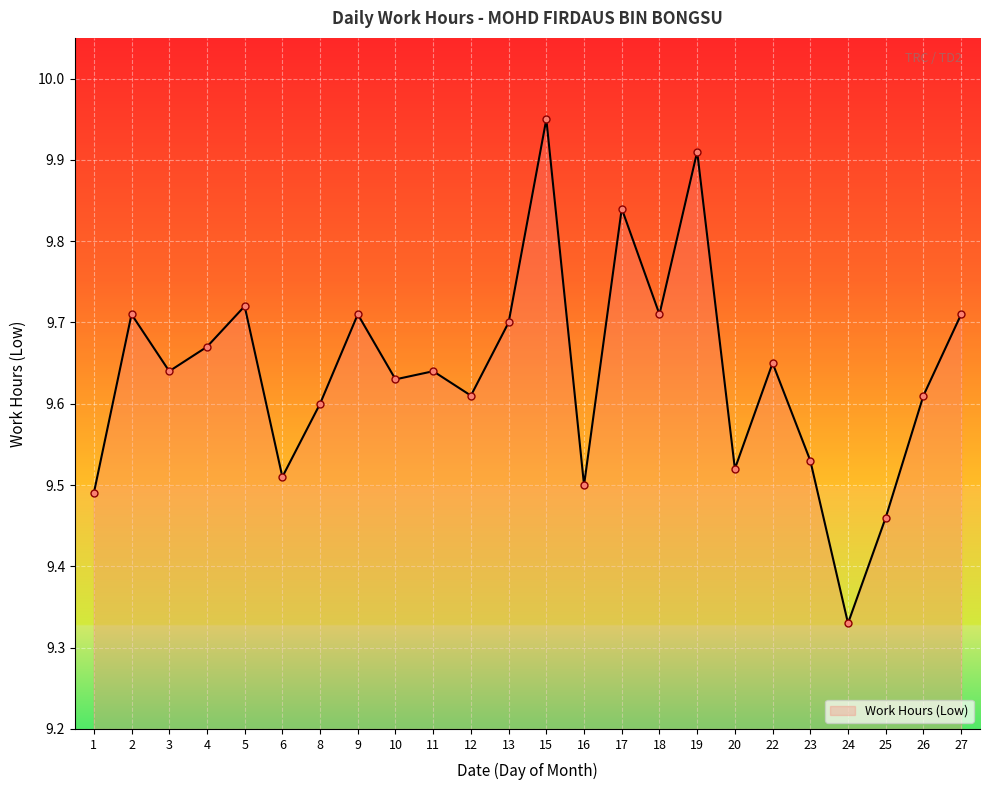

Approximately how many times larger is the value at 20 compared to 22?

1.0